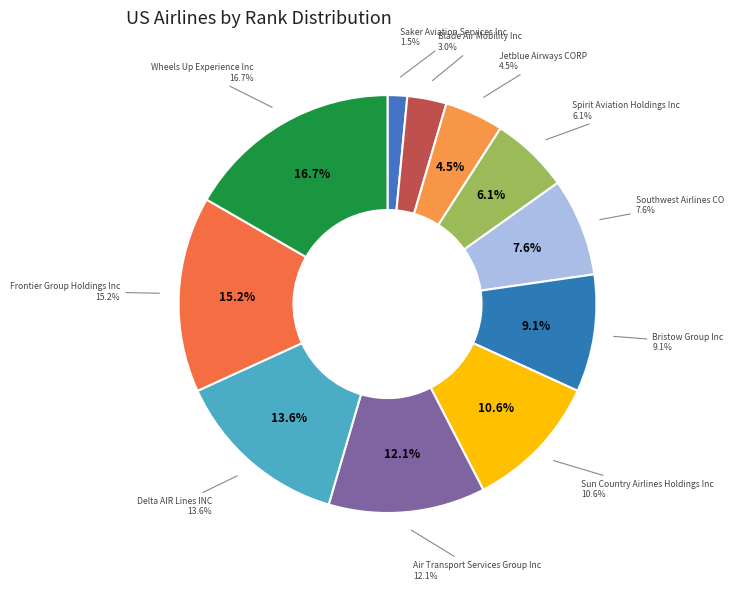

To the nearest percent, what portion does Blade Air Mobility Inc represent?

3%